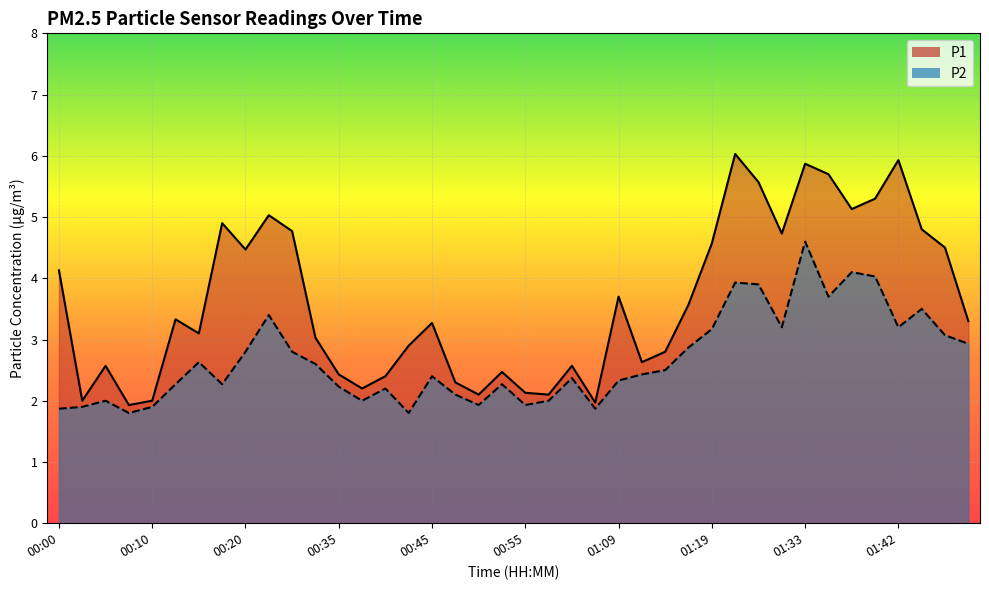

At which label does P1 first exceed 3?

00:00